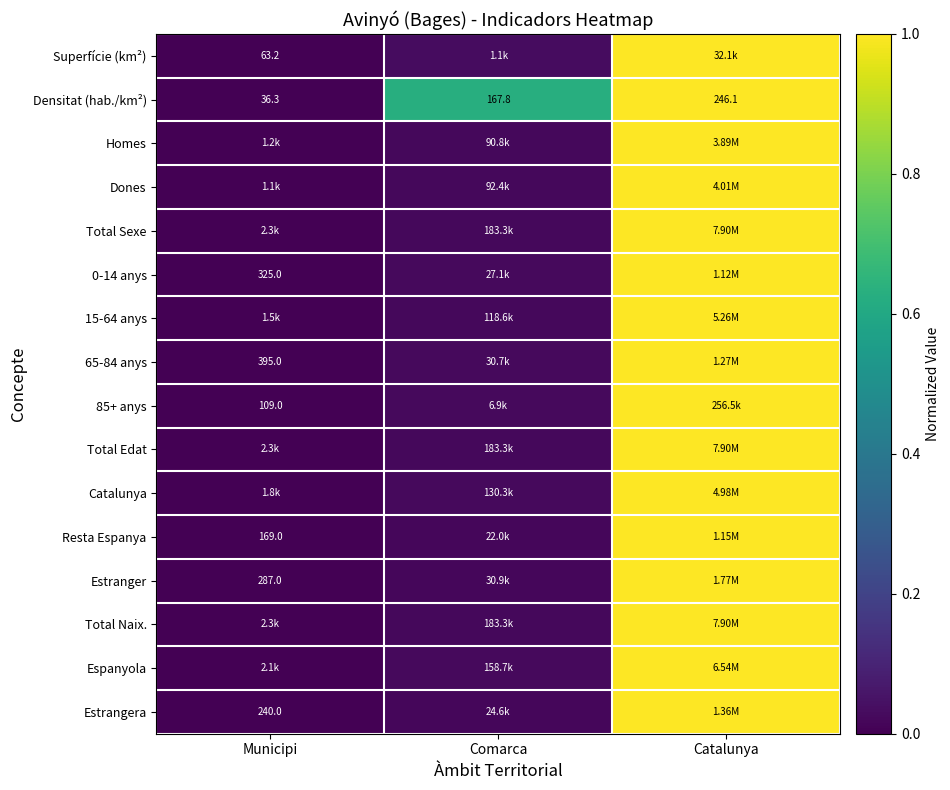

What value does the 0-14 anys series have at Catalunya?

1.0